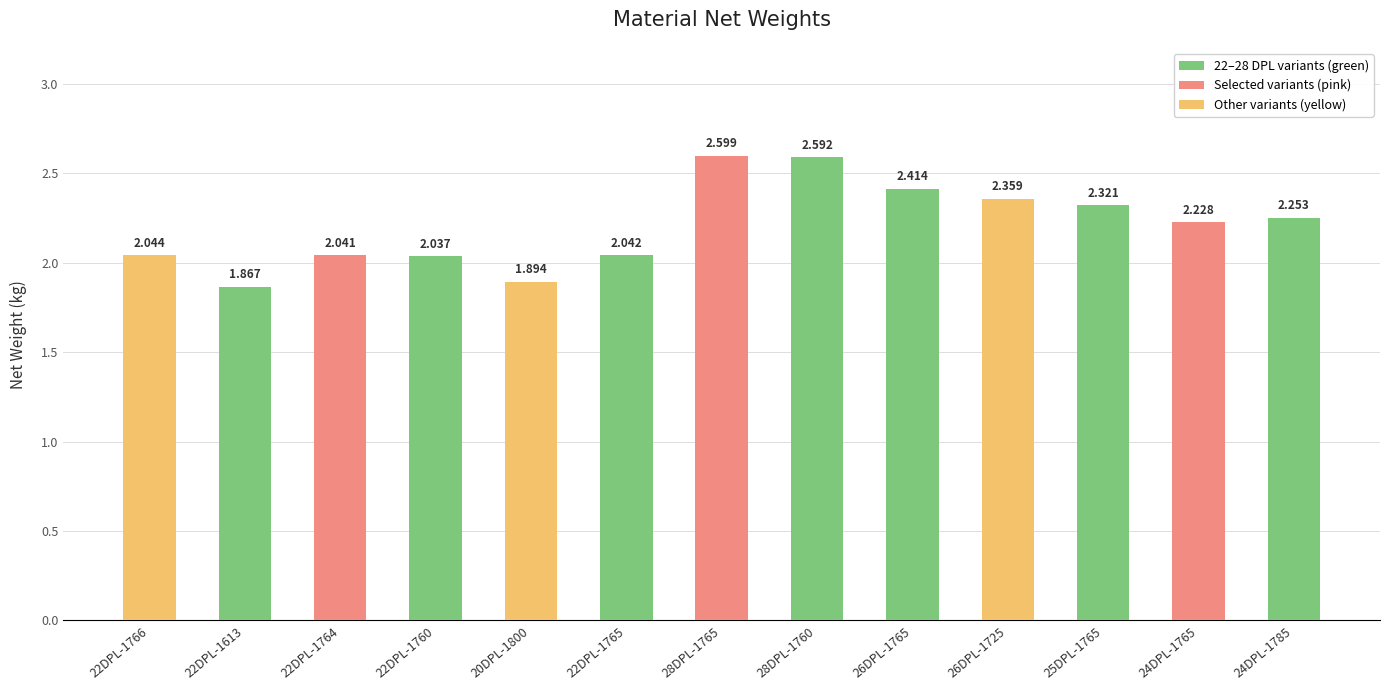

Which label corresponds to the smallest value in the chart?

22DPL-1613